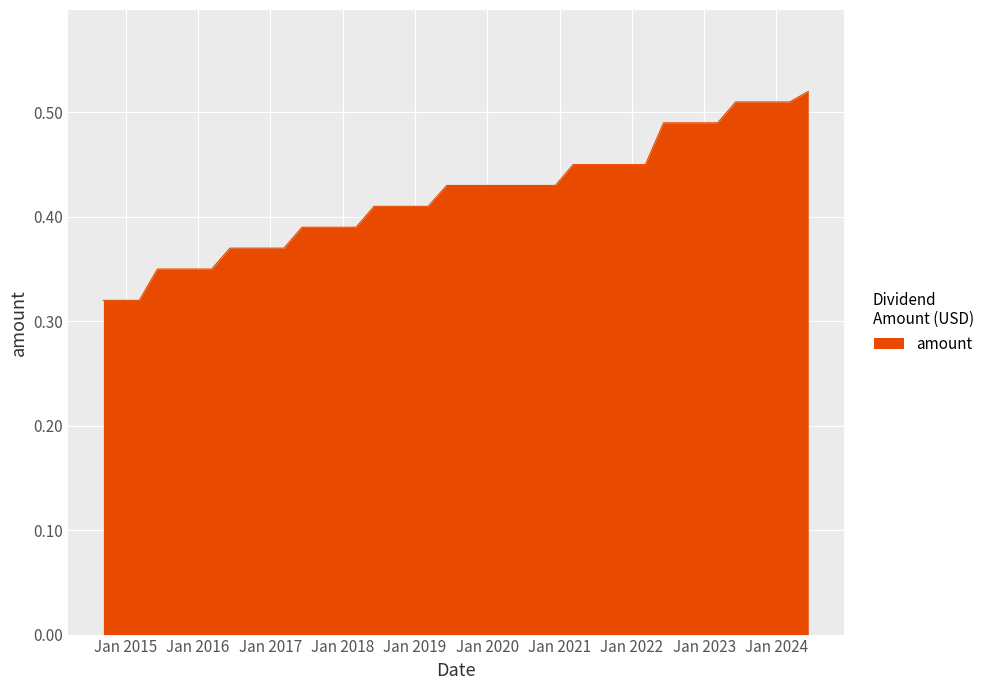

Rank the categories by value from lowest to highest.

2015-03-10, 2014-12-10, 2014-09-10, 2016-03-10, 2015-12-10, 2015-09-10, 2015-06-10, 2017-03-10, 2016-12-09, 2016-09-09, 2016-06-10, 2018-03-09, 2017-12-08, 2017-09-08, 2017-06-09, 2019-03-08, 2018-12-10, 2018-09-10, 2018-06-08, 2020-12-10, 2020-09-10, 2020-06-10, 2020-03-10, 2019-12-10, 2019-09-10, 2019-06-10, 2022-03-10, 2021-12-10, 2021-09-10, 2021-06-10, 2021-03-10, 2023-03-10, 2022-12-09, 2022-09-09, 2022-06-10, 2024-03-08, 2023-12-08, 2023-09-08, 2023-06-09, 2024-06-10